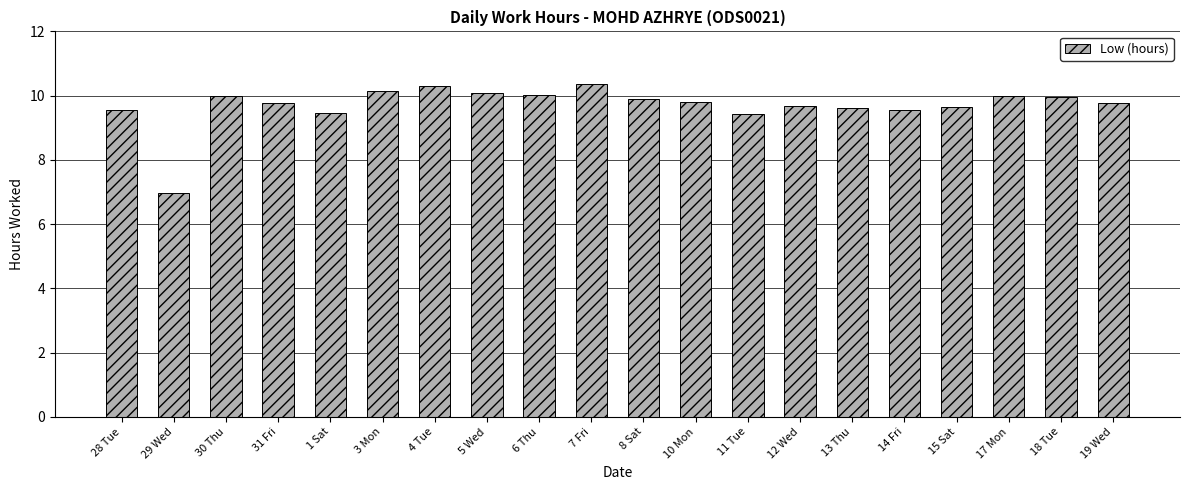

What is the label of the 15th bar from the left?

13 Thu